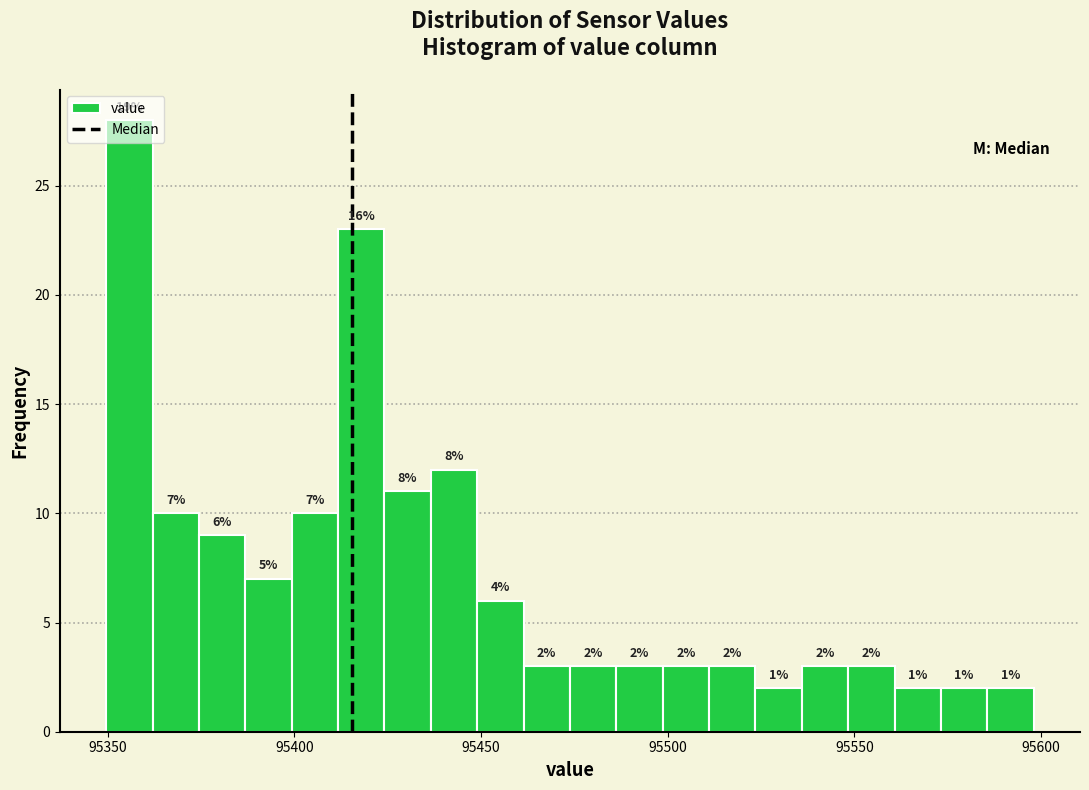

Read against the x-axis, roughly where is the centre of the tallest bar?

95355